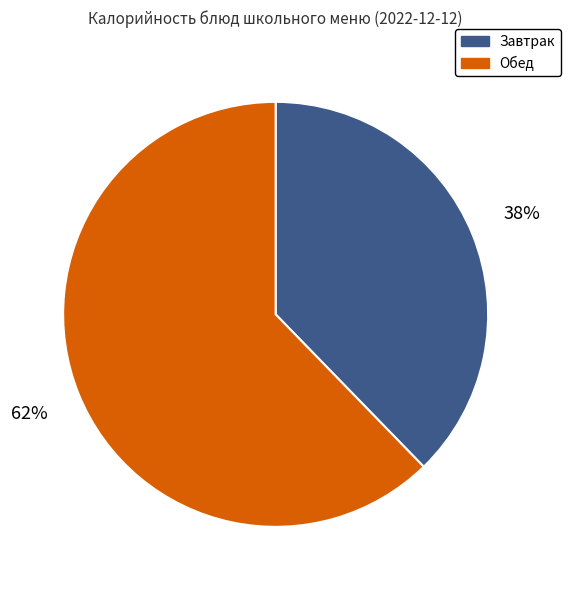

To the nearest percent, what is the combined percentage of Обед and Завтрак?

100%